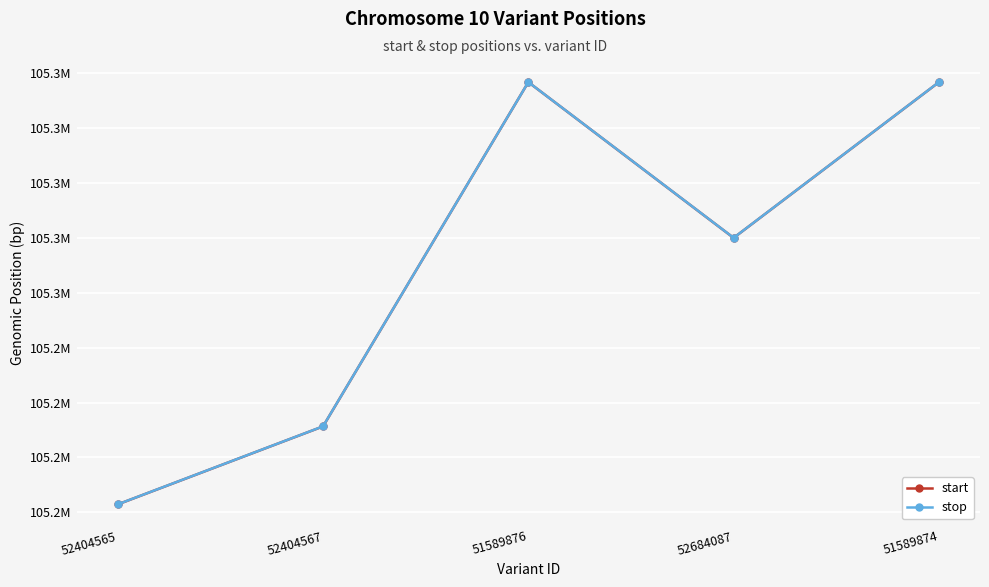

What is the minimum value for stop?

105244289